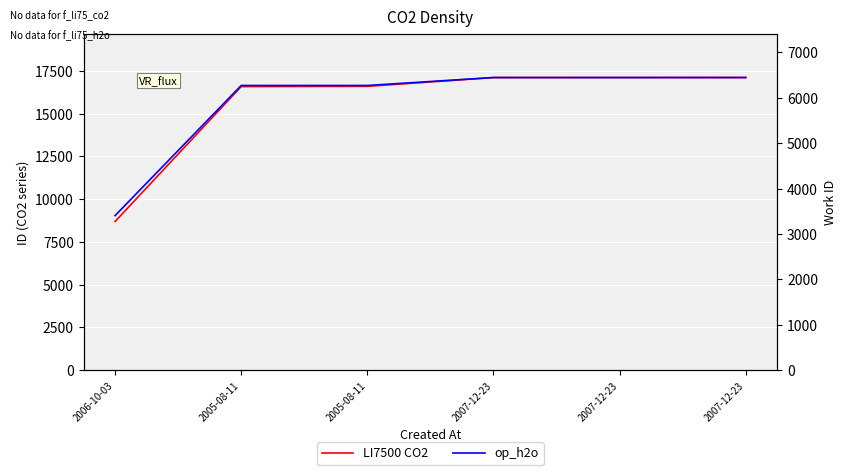

What is the approximate value of op_h2o at 2006-10-03, to the nearest 10?

3400